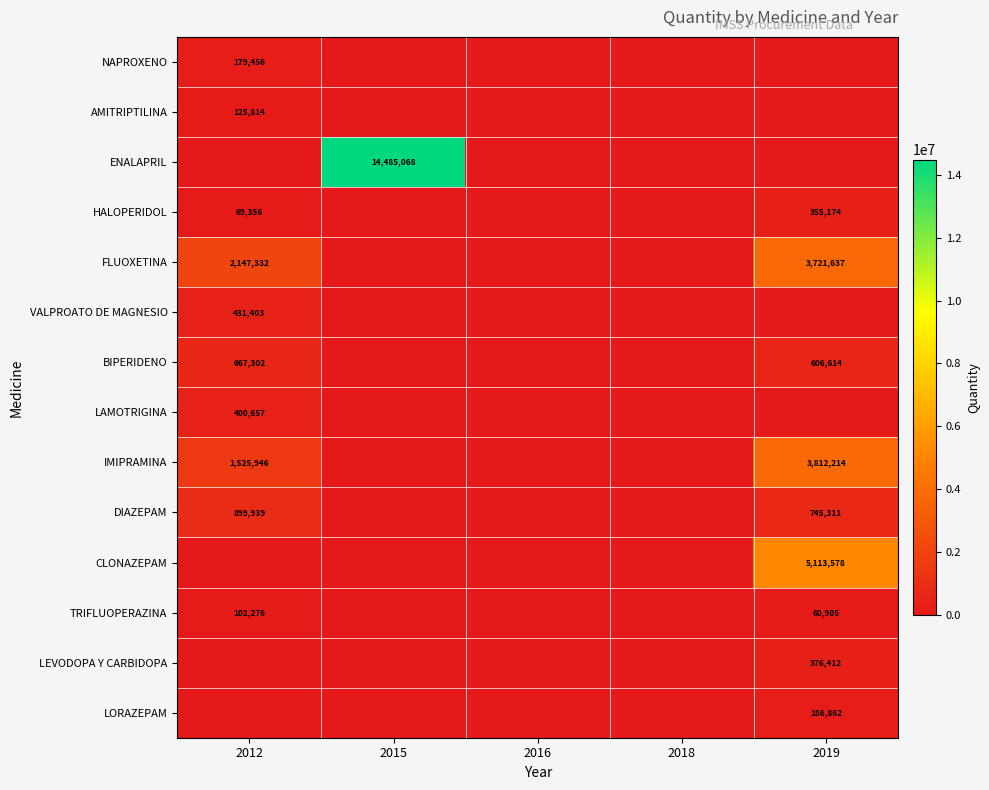

Is it true that AMITRIPTILINA equals 125814 at 2012?

True